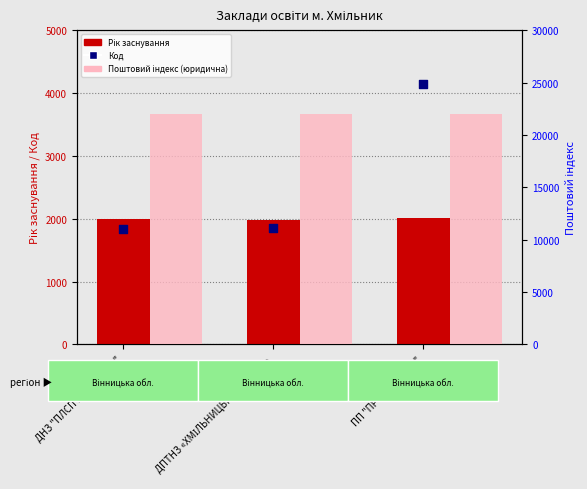

Which series reaches the minimum Y coordinate?

Код